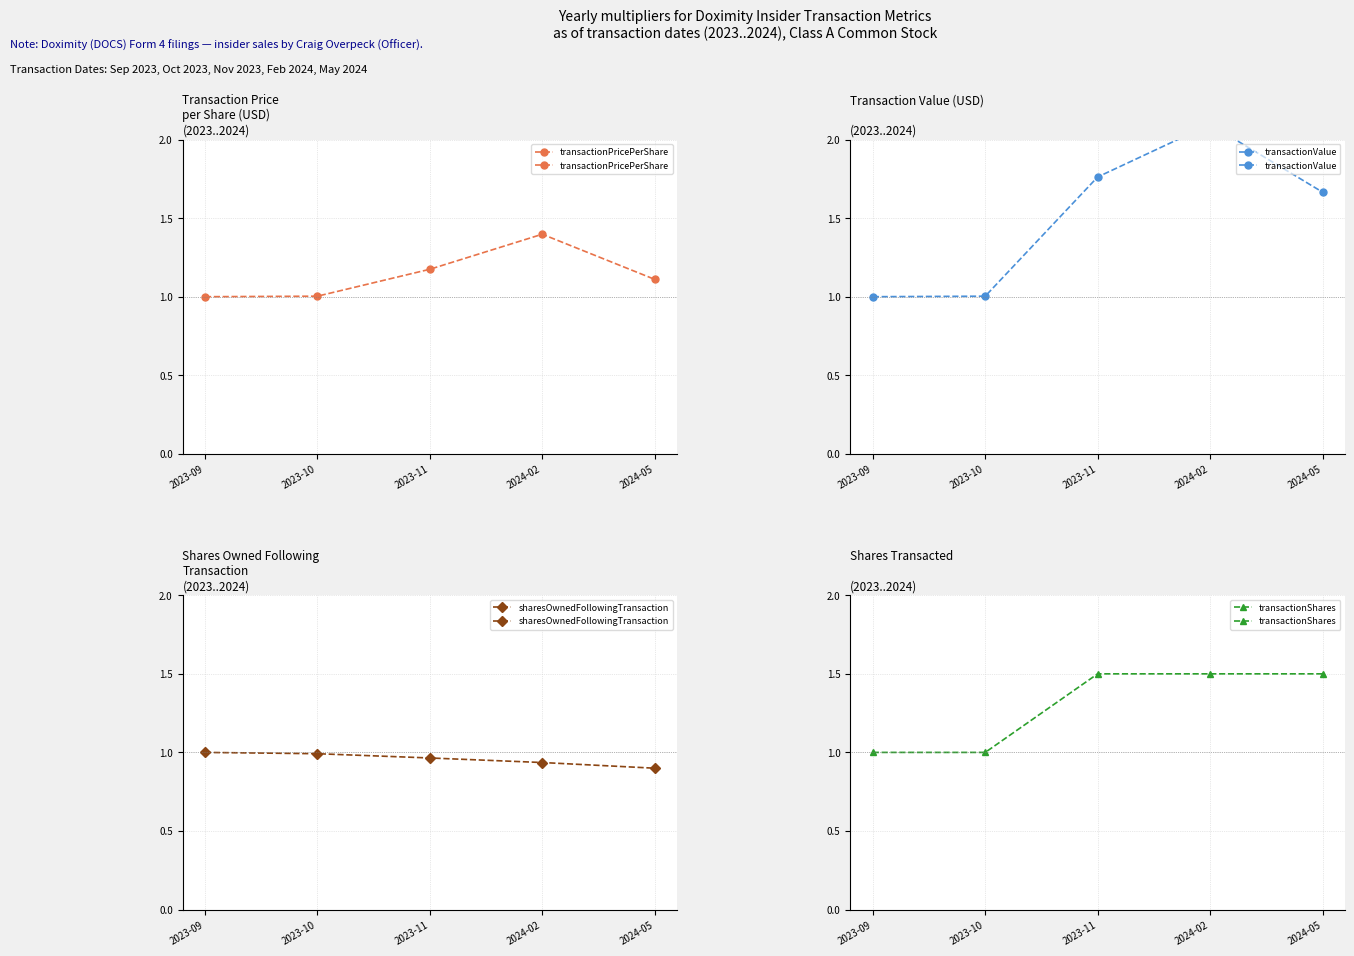

True or false: sharesOwnedFollowingTransaction has a value of 1.0 at 2023-11.

True